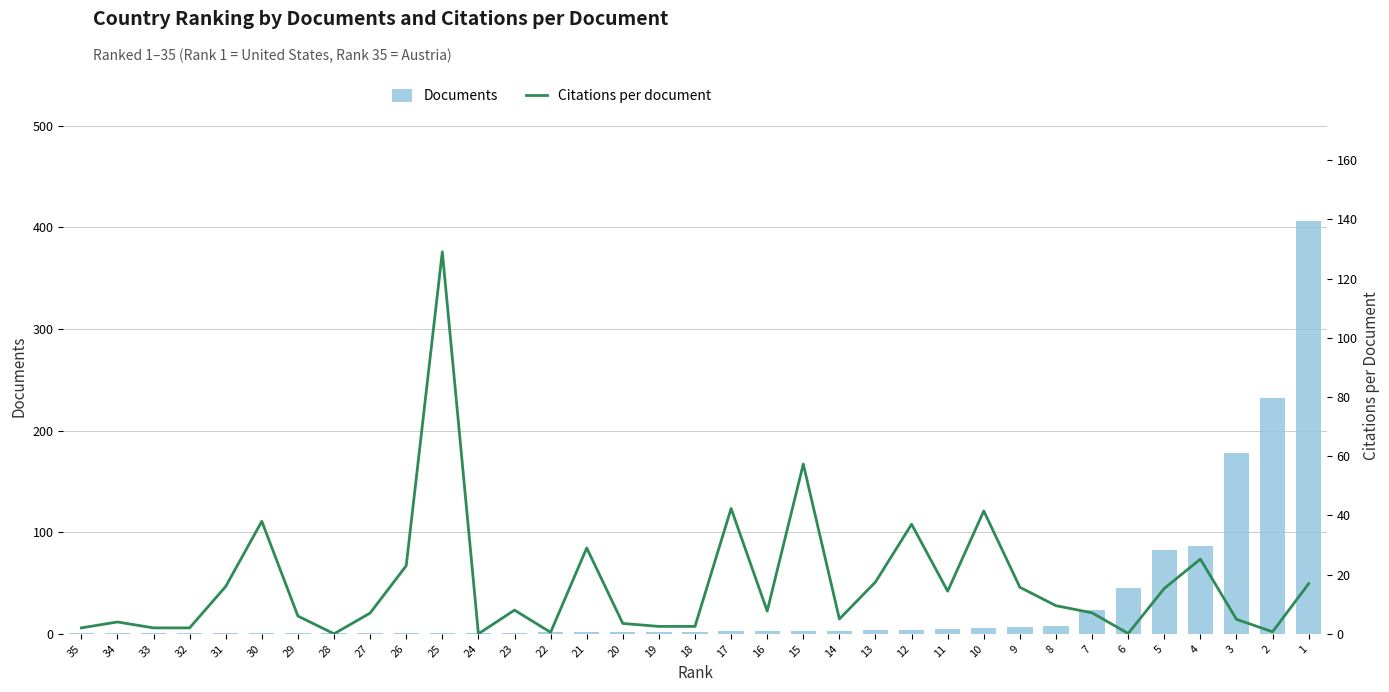

Is the value of Documents at 3 greater than the value of Citations per document at 21?

Yes